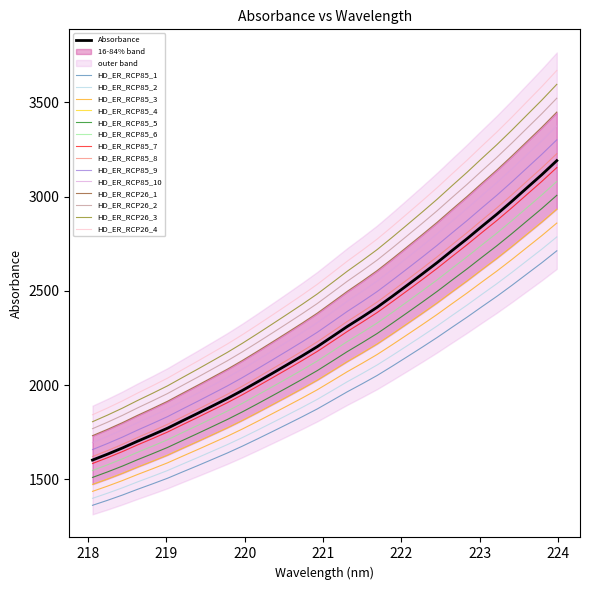

How many values in the y series are below 2439?

16